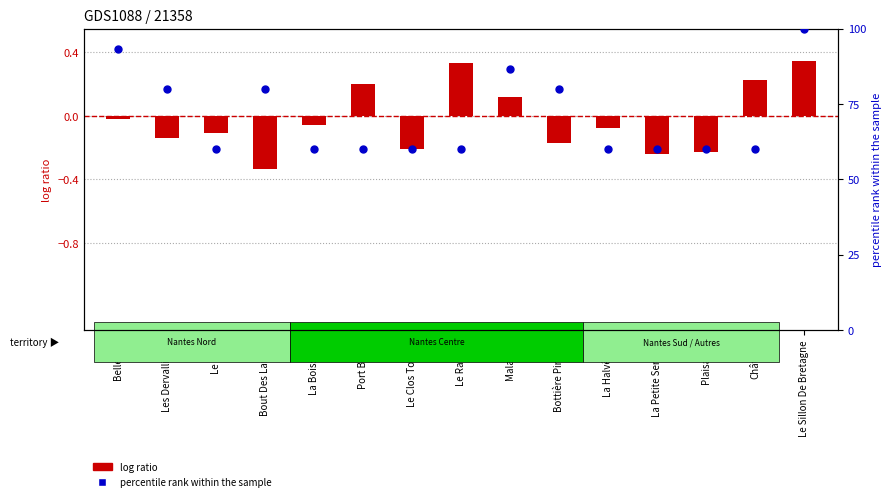

What is the total value across all series at Château?

60.2